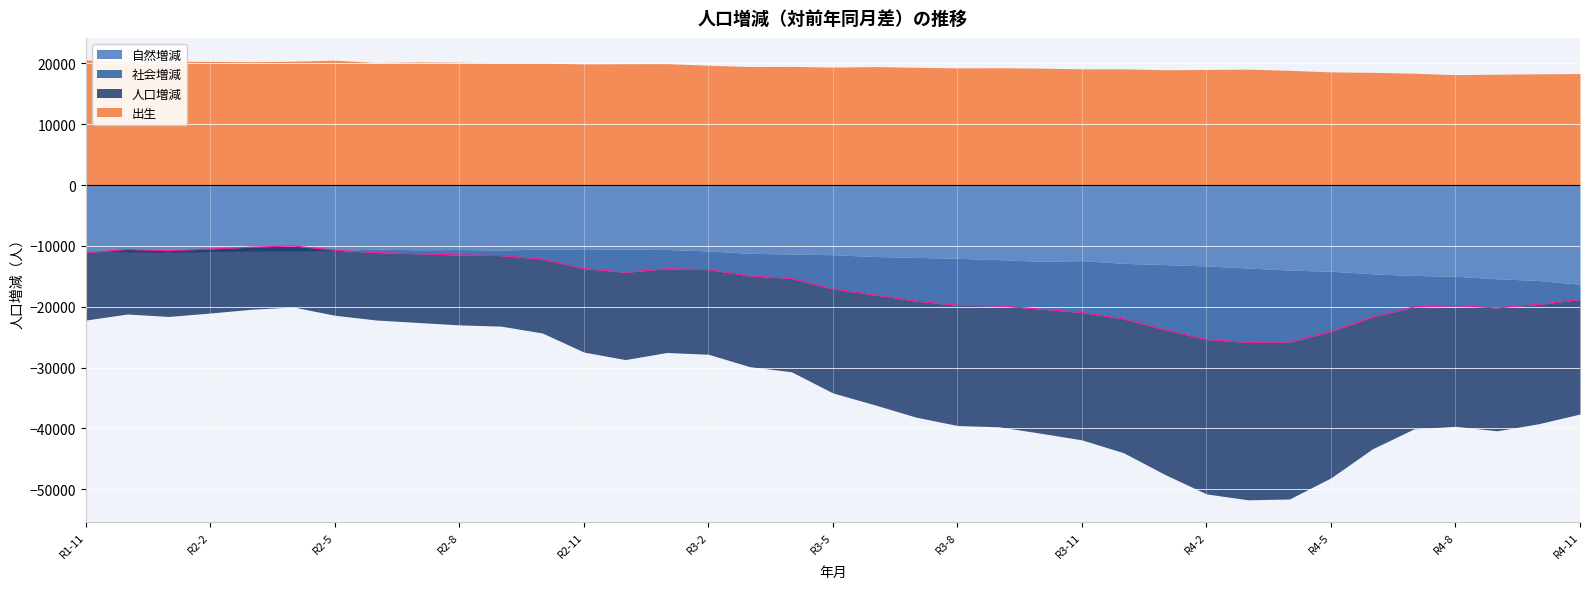

True or false: 自然増減 and 出生 cross at least once.

False